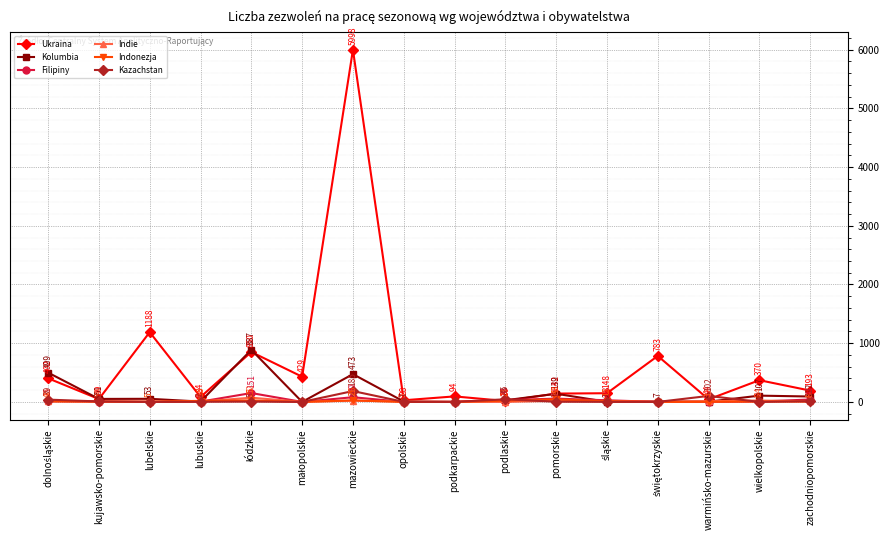

Reading left to right, what are all the values shown in this chart?

Ukraina: 402	49	1188	84	850	429	5998	28	94	16	142	148	783	44	370	193
Kolumbia: 499	51	53	6	887	0	473	7	0	28	139	2	7	4	107	92
Filipiny: 11	5	0	5	151	0	80	0	0	31	56	28	0	1	7	41
Indie: 15	10	0	6	72	0	21	5	0	0	19	15	0	12	24	8
Indonezja: 9	5	5	18	25	0	26	0	0	21	43	12	0	3	6	6
Kazachstan: 39	8	0	2	5	0	185	1	0	45	3	1	0	102	0	12